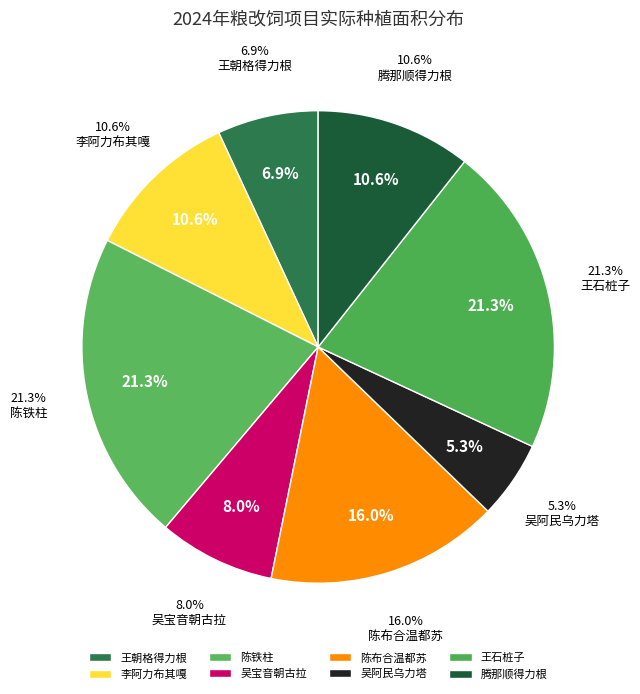

To the nearest percent, what is the difference between the largest and smallest slice percentages?

16%